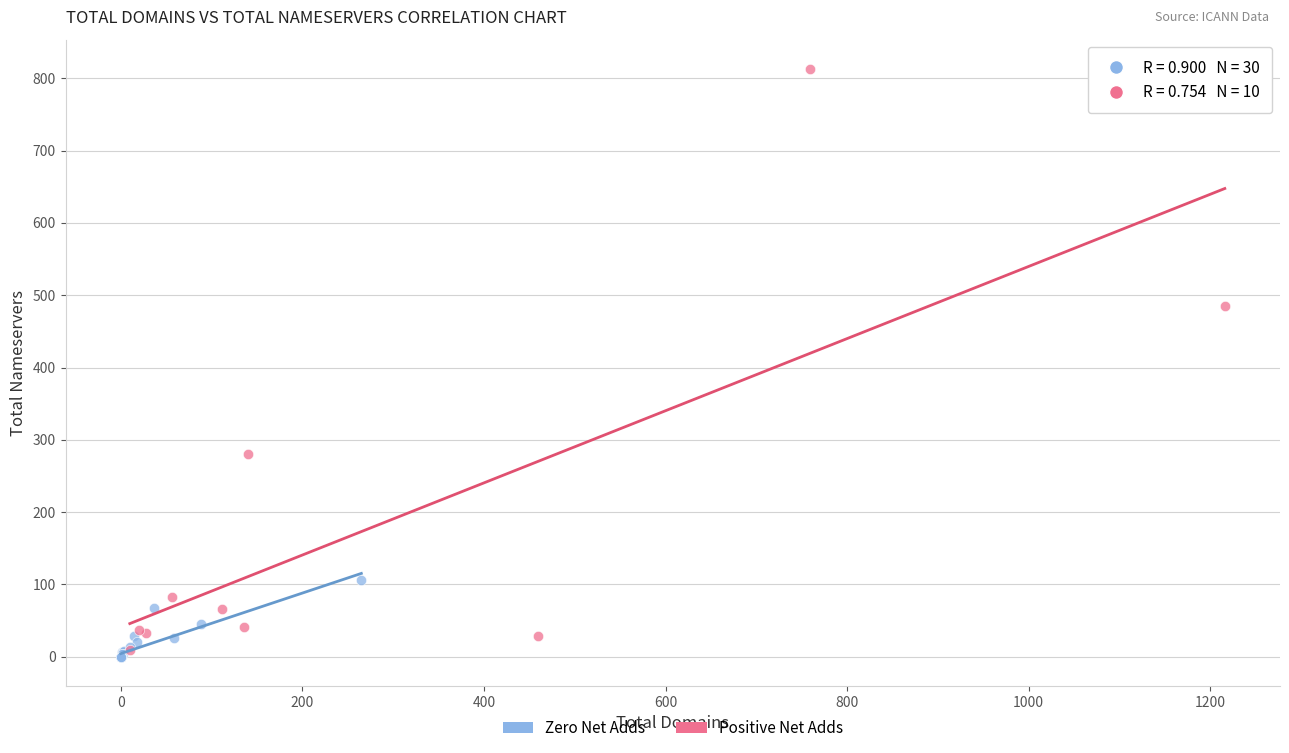

What are all the series names shown in the legend?

Zero Net Adds, Positive Net Adds